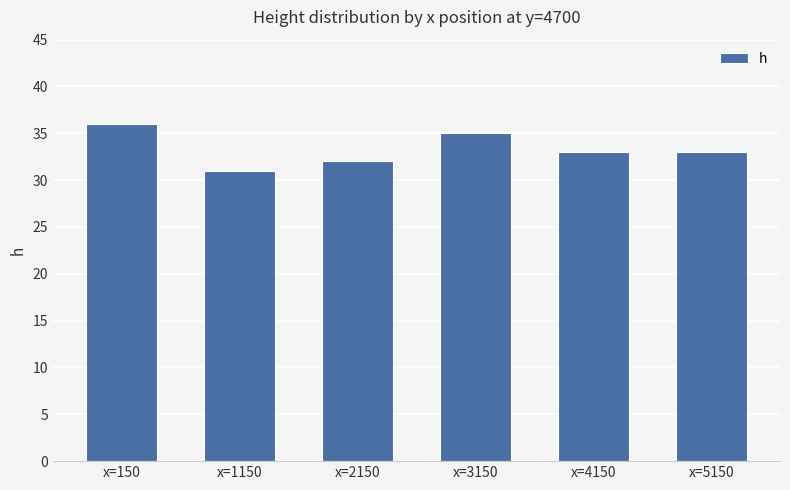

What is the maximum value shown in the chart?

36